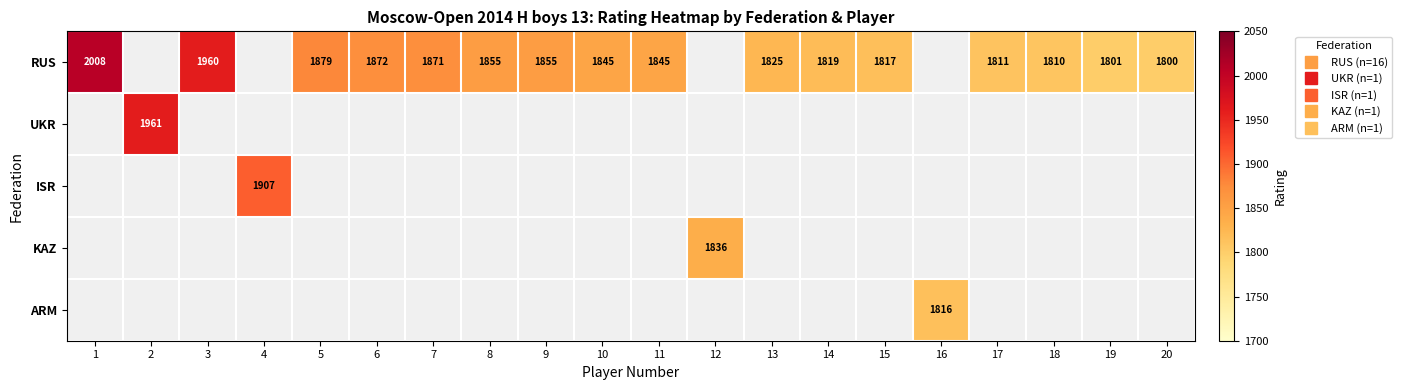

Between 7 and 15, which series saw the biggest shift?

RUS